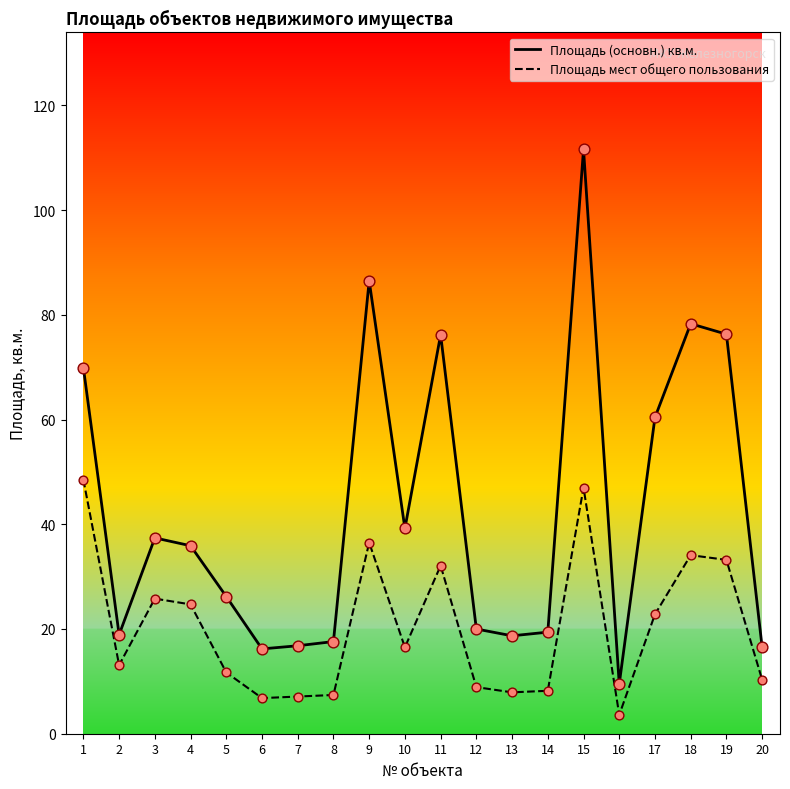

What is the total value across all series at 14?

27.6